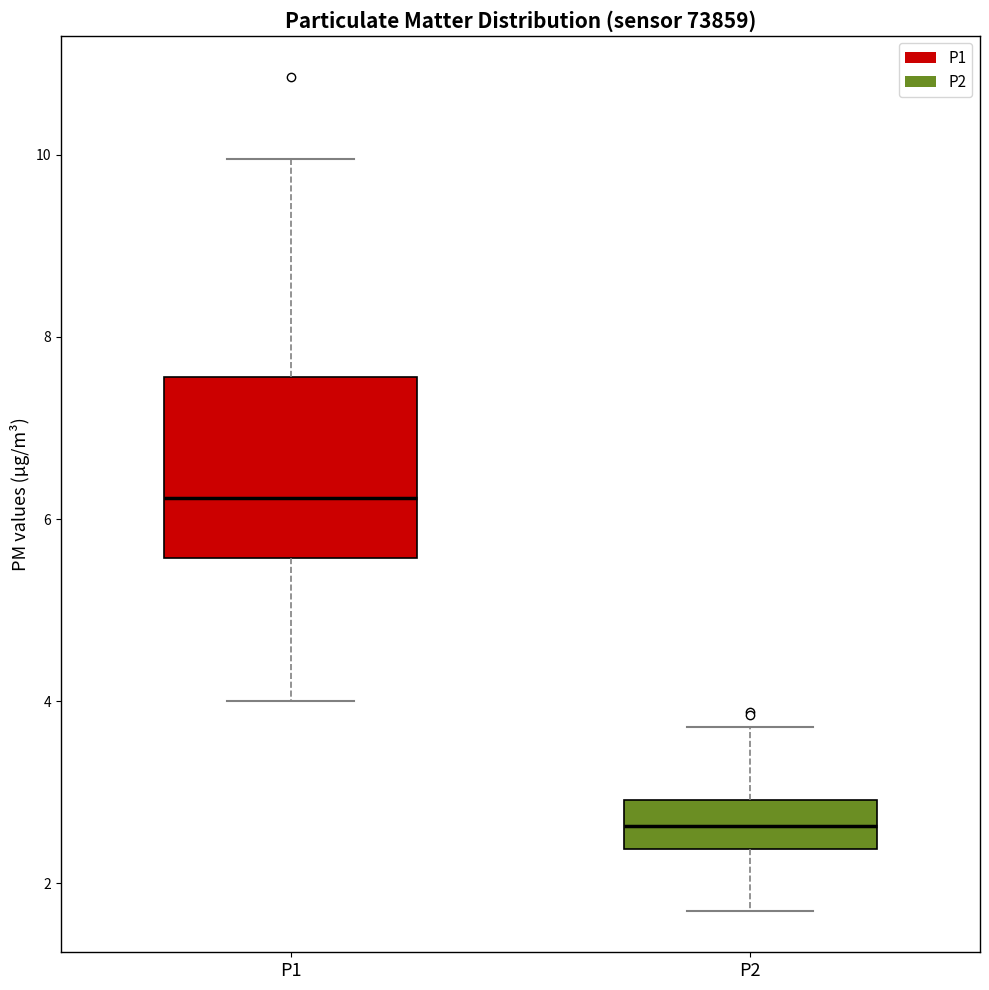

Reading left to right, transcribe this box plot: for each box, give where its median line is, the range the box spans, and where its two whiskers end, as read against the y-axis. The values are not printed on the chart, so give them approximately, as read against the axis.

P1: median 6.2, box 5.6 to 7.6, whiskers 4.0 to 10.0
P2: median 2.6, box 2.4 to 3.0, whiskers 1.8 to 3.8